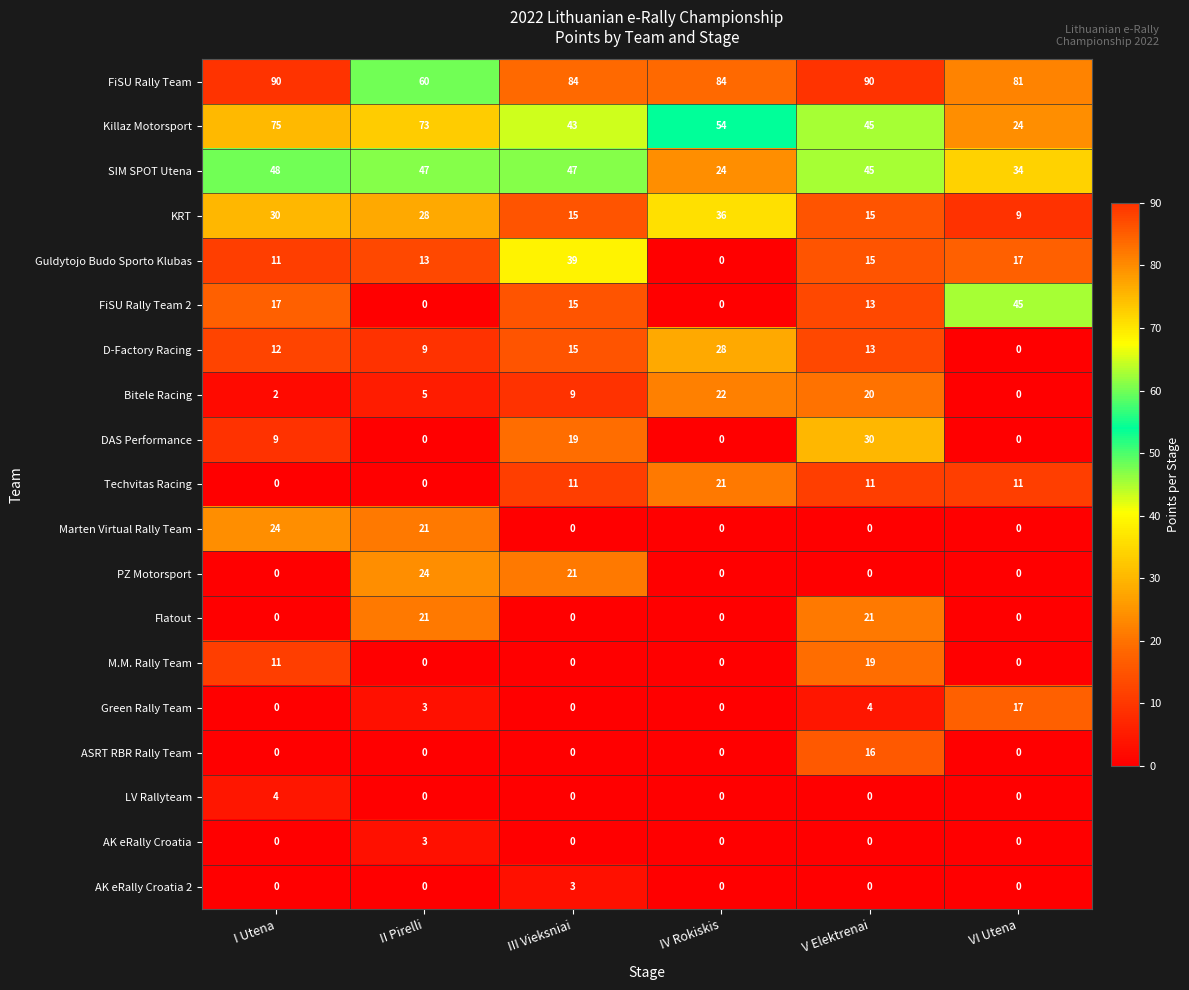

How many AK eRally Croatia 2 values are between 0 and 1?

5